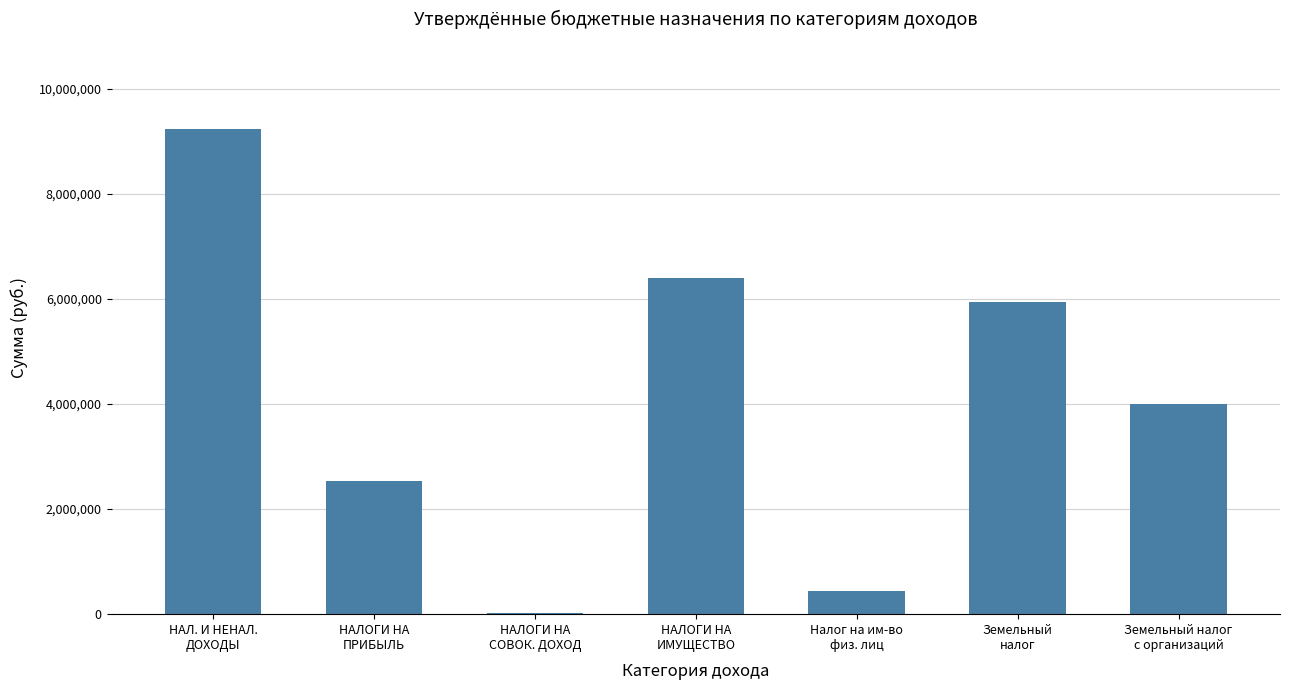

Reading left to right, list all the values displayed in this chart.

НАЛ. И НЕНАЛ.
ДОХОДЫ=9230500	НАЛОГИ НА
ПРИБЫЛЬ=2541000	НАЛОГИ НА
СОВОК. ДОХОД=21200	НАЛОГИ НА
ИМУЩЕСТВО=6393200	Налог на им-во
физ. лиц=443200	Земельный
налог=5950000	Земельный налог
с организаций=3998000